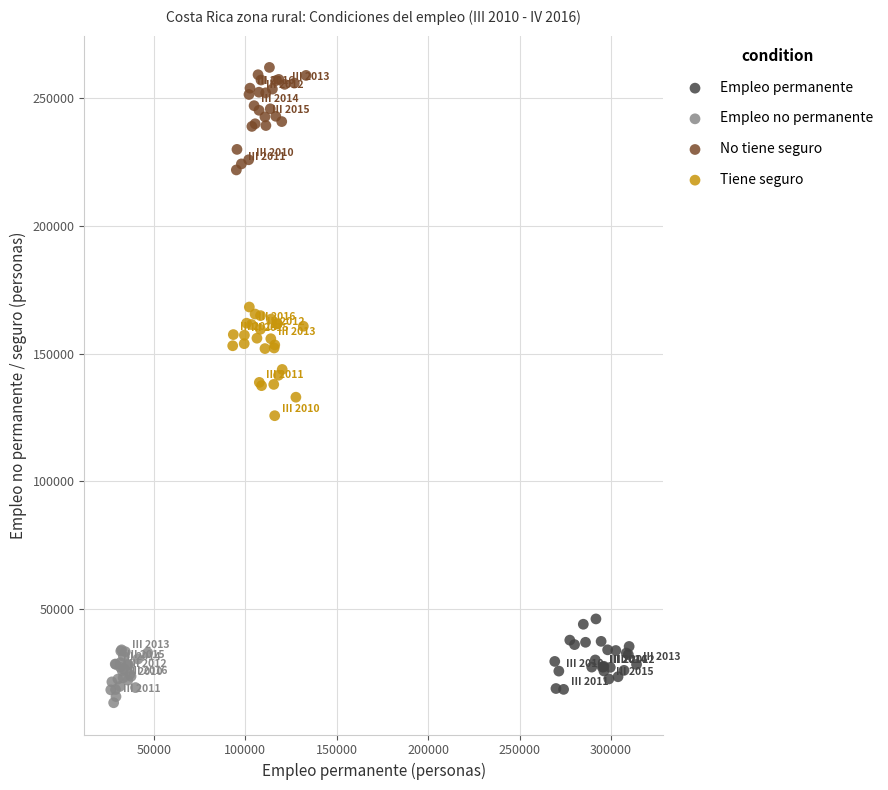

Which series contains the highest Y value?

No tiene seguro